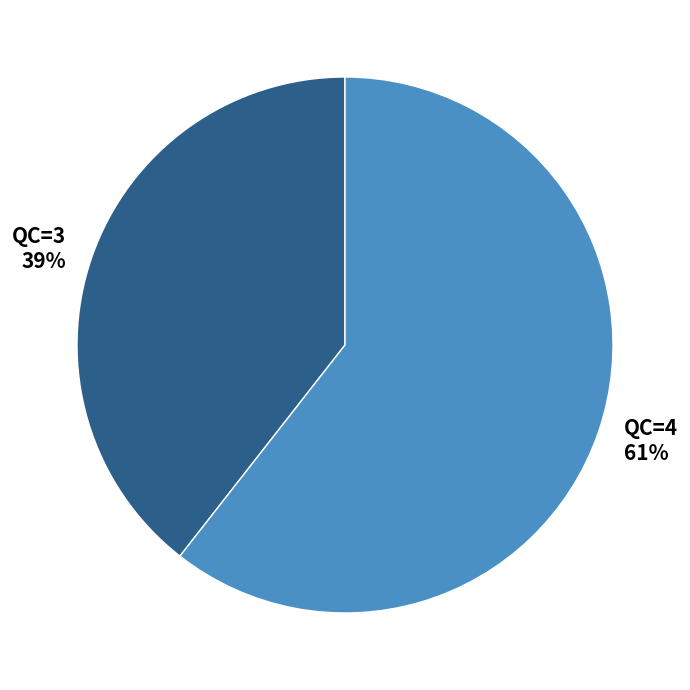

Is the sum of QC=4 and QC=3 greater than half?

Yes